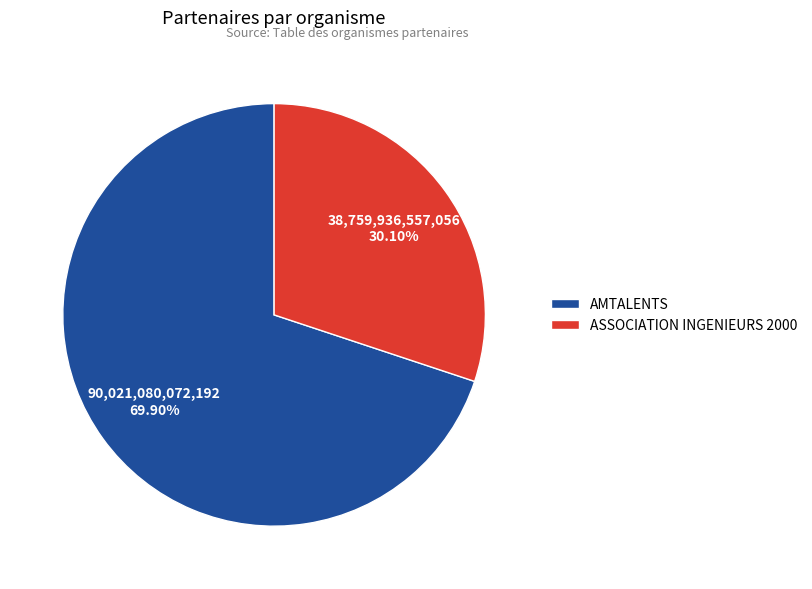

To the nearest percent, what percentage of the pie is AMTALENTS?

70%